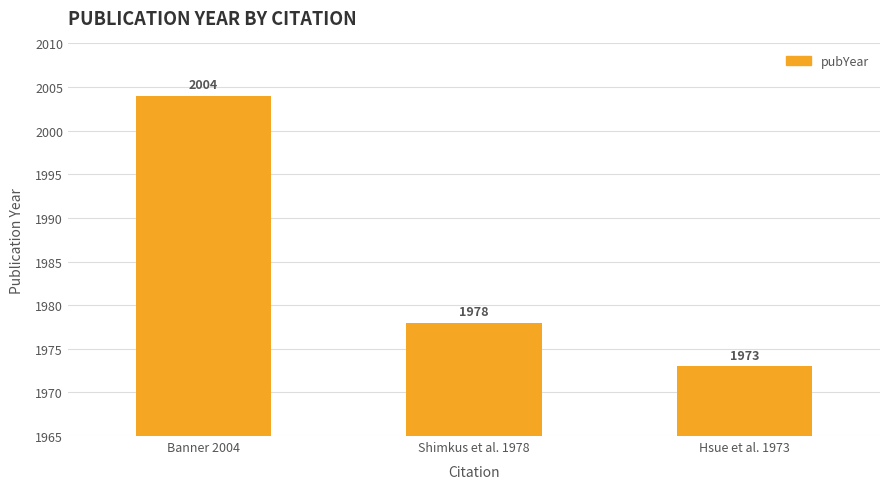

How many bars are there in total?

3